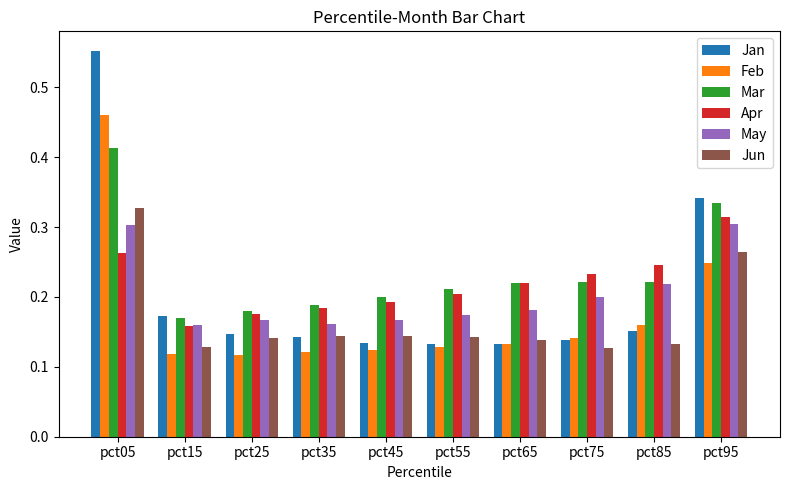

How many Mar values are between 0 and 1?

10